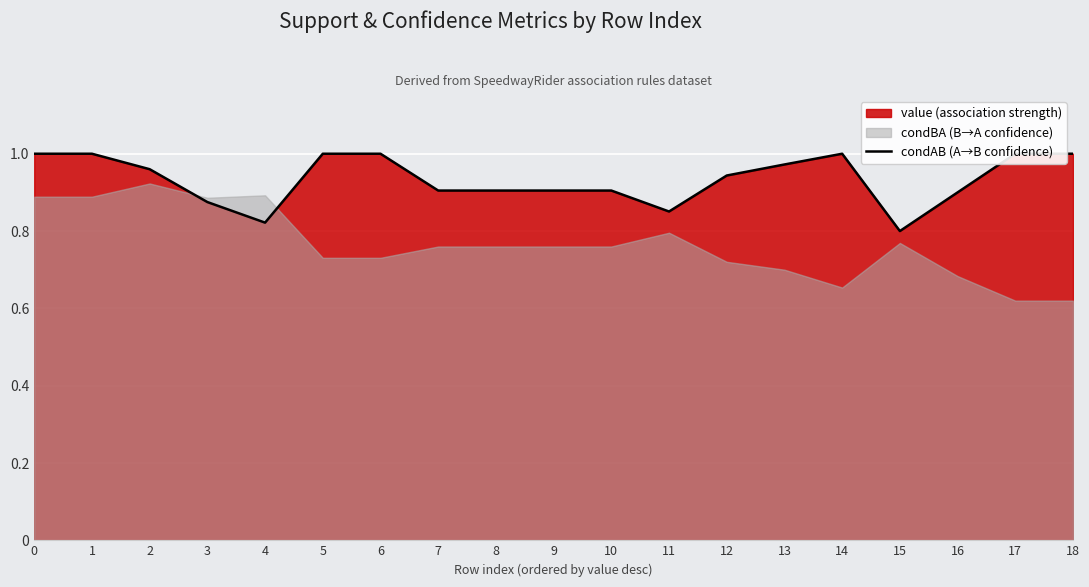

How many values are between 0 and 1?

19